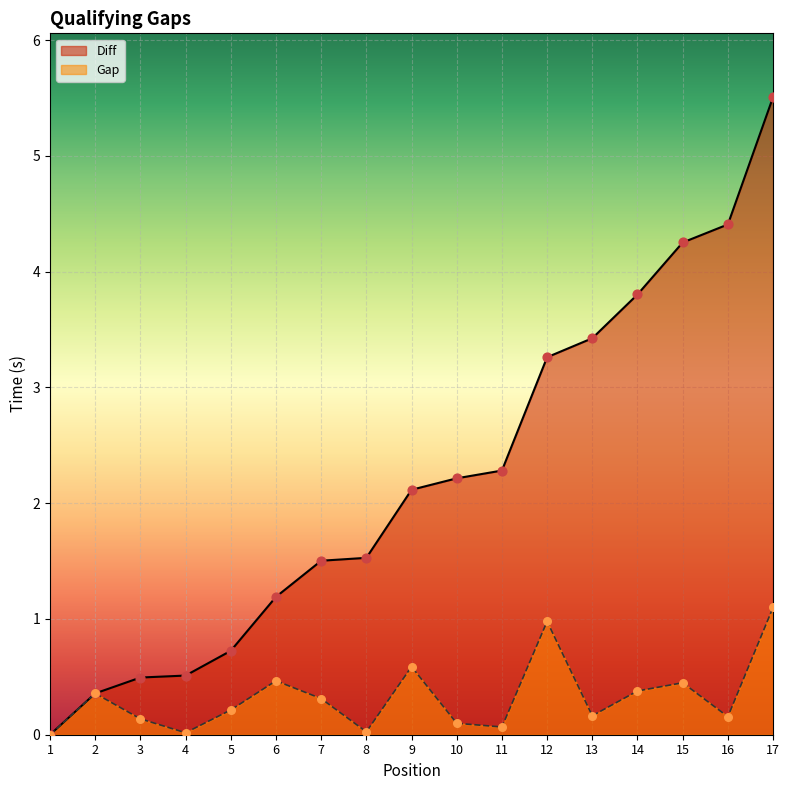

Which series reaches the minimum Y coordinate?

Diff